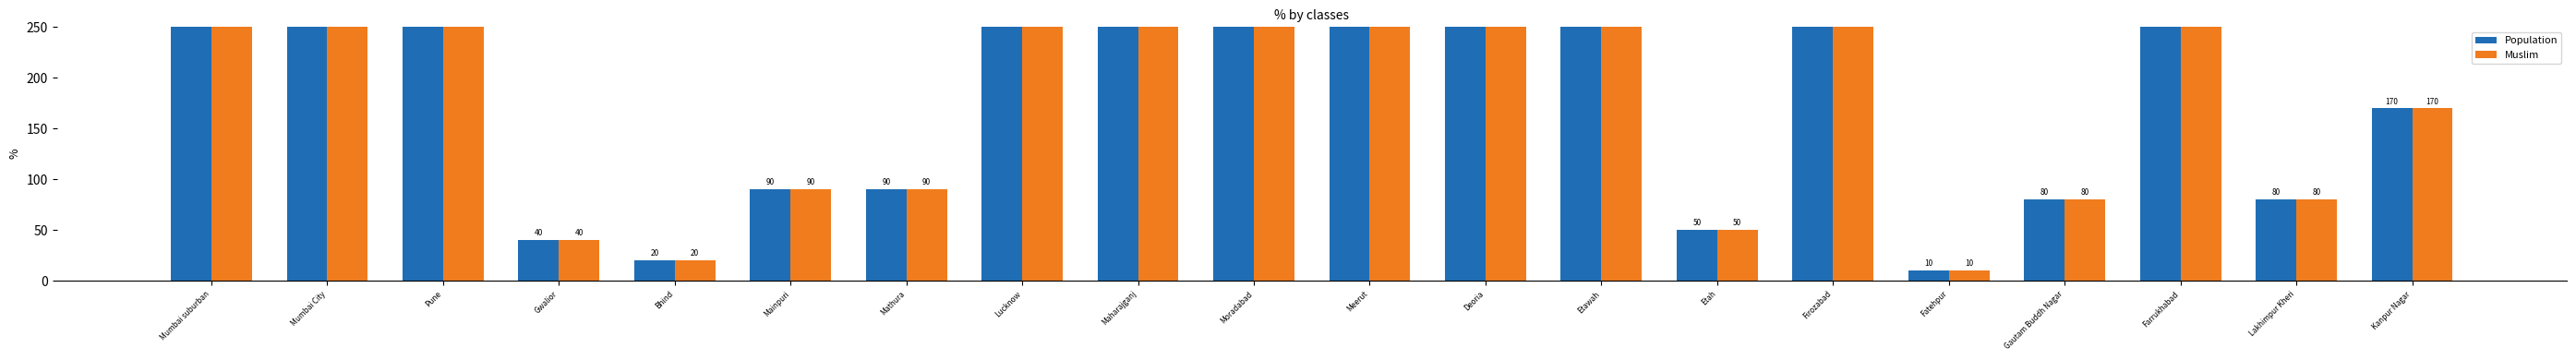

What is the difference between the Population values at Mathura and Firozabad?

210